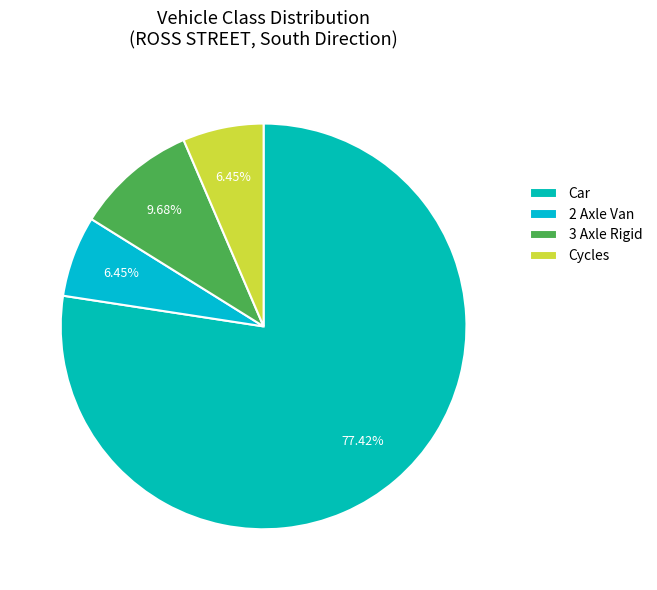

Count the number of slices in the pie.

4